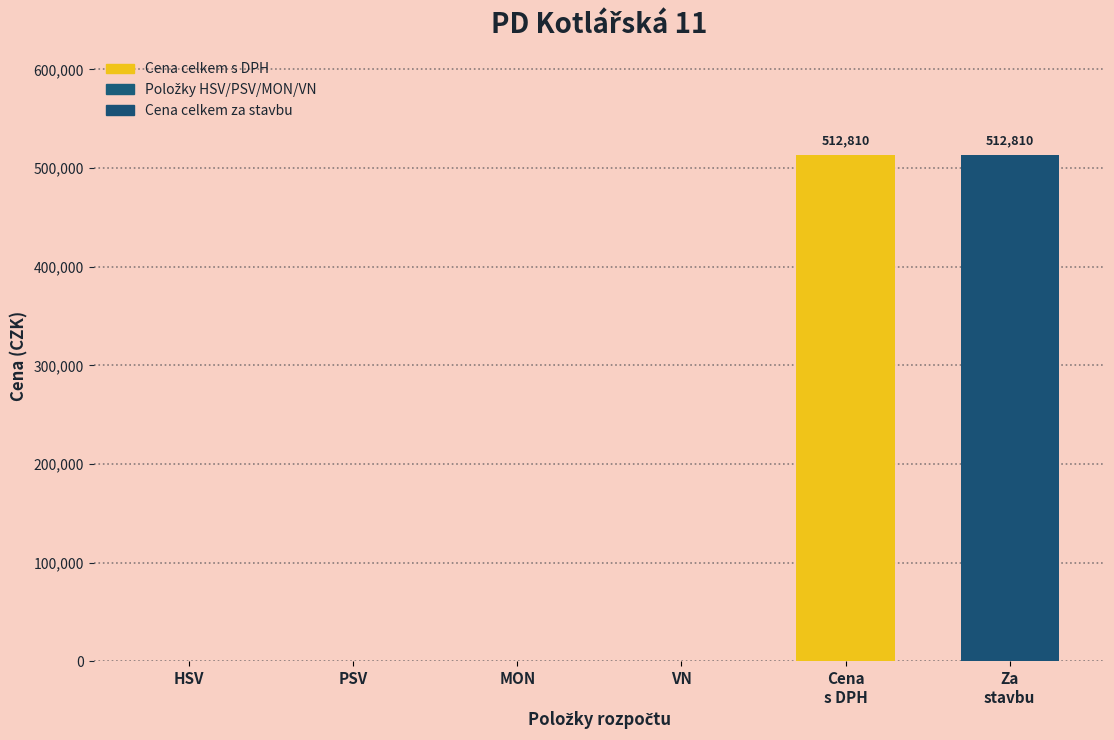

The chart shows a value of 0.0 at HSV. True or false?

True